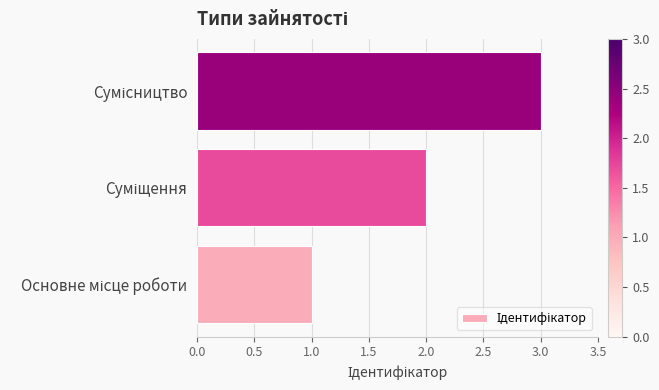

What is the sum of all values?

6